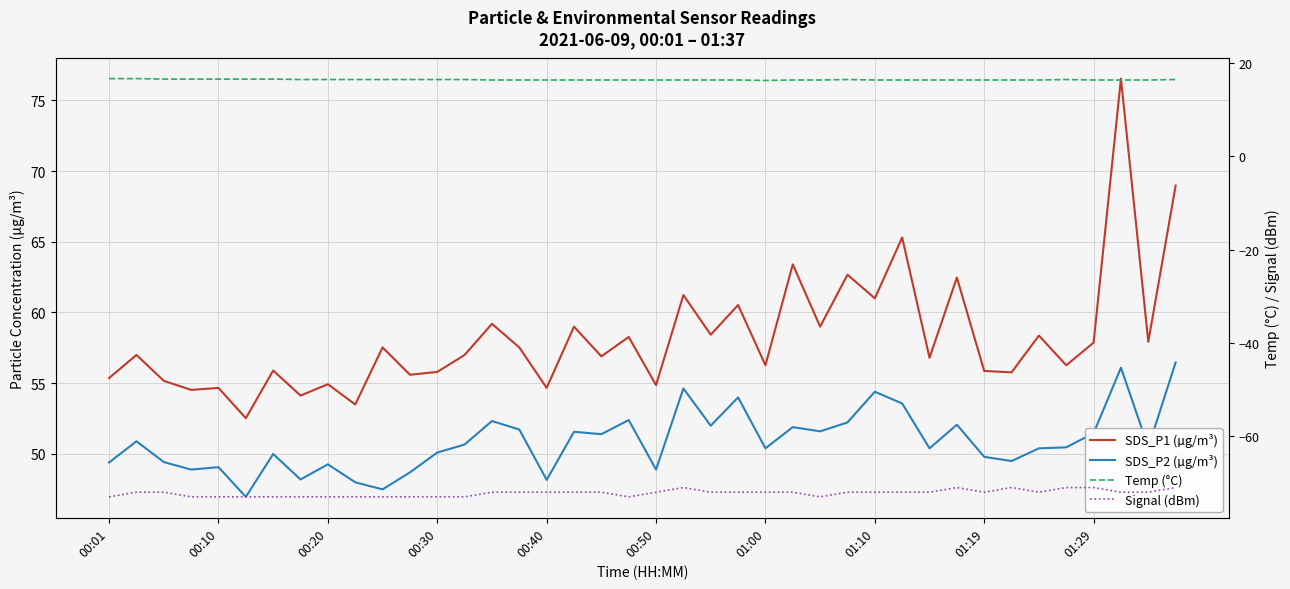

What is the difference between the SDS_P2 (µg/m³) values at 18 and 32?

1.6